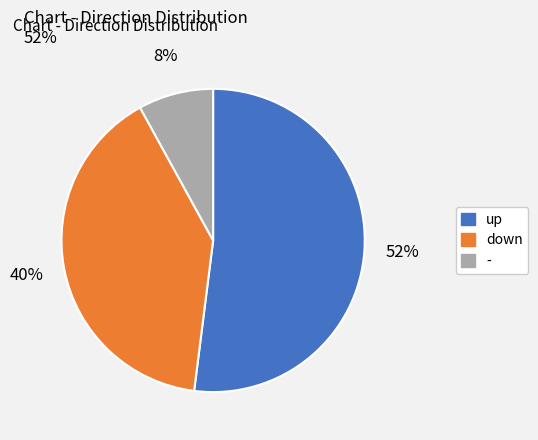

Does down account for over 50% of the chart?

No